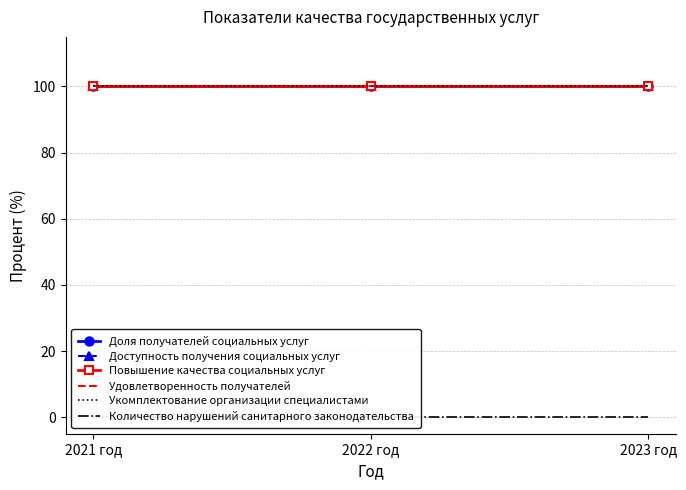

True or false: Доля получателей социальных услуг has a value of 100 at 2023 год.

True